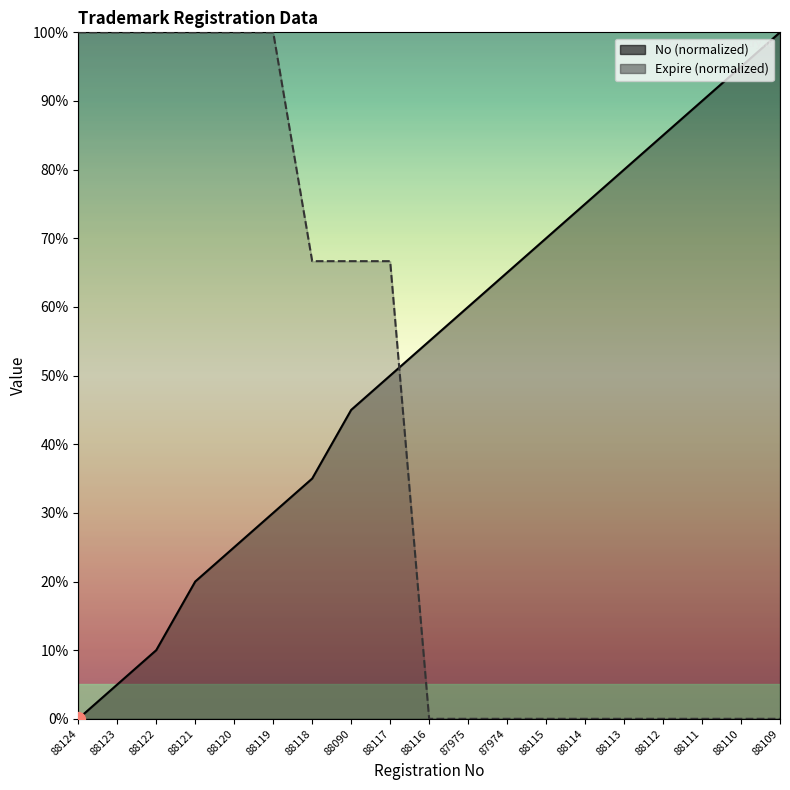

True or false: No and Expire intersect in this chart.

True